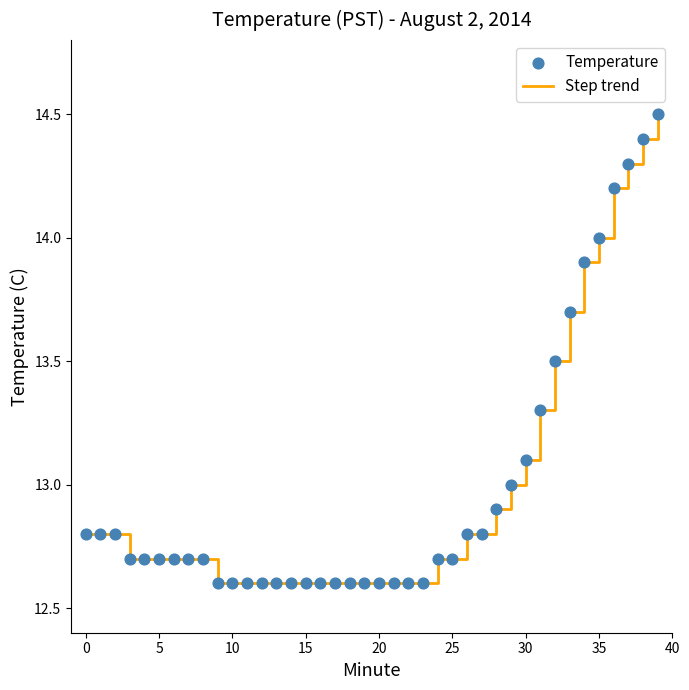

What is the maximum value shown in the chart?

14.5